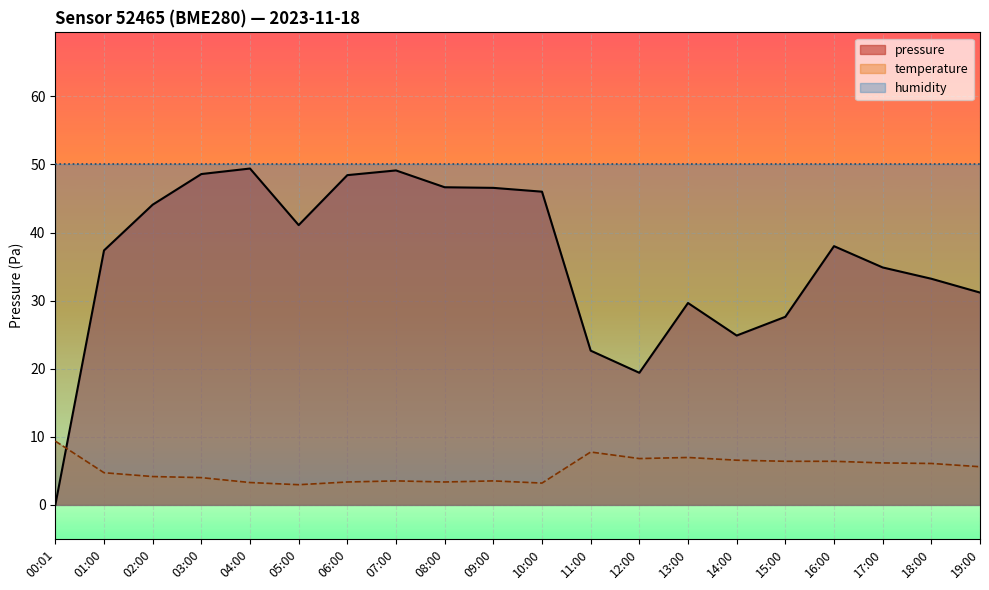

At which label is pressure closest to 24?

14:00